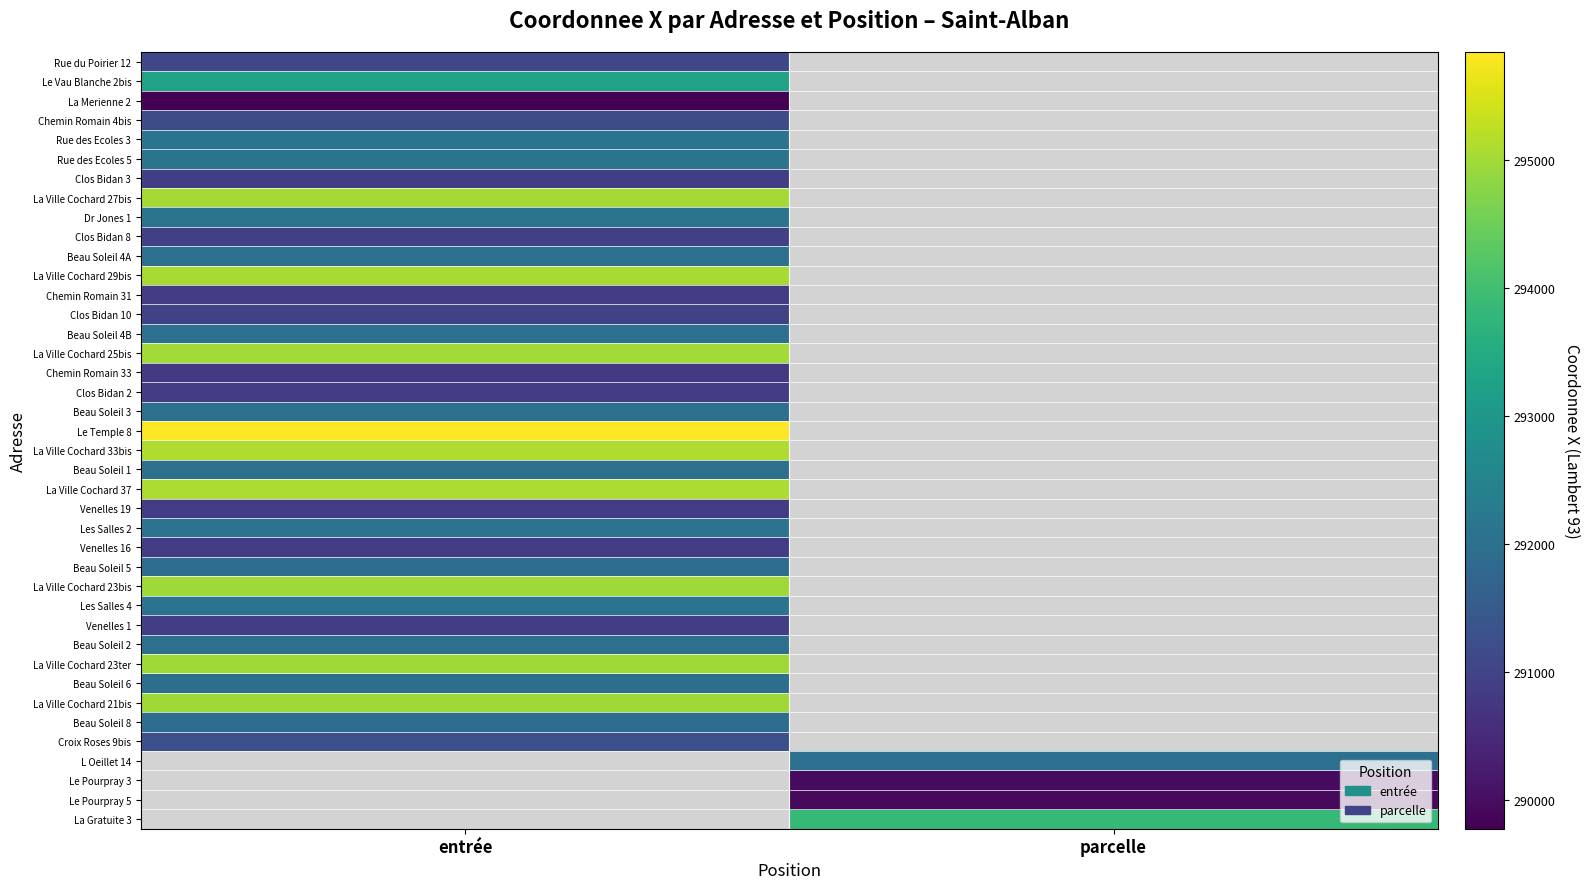

What is the greatest value displayed?

295847.3